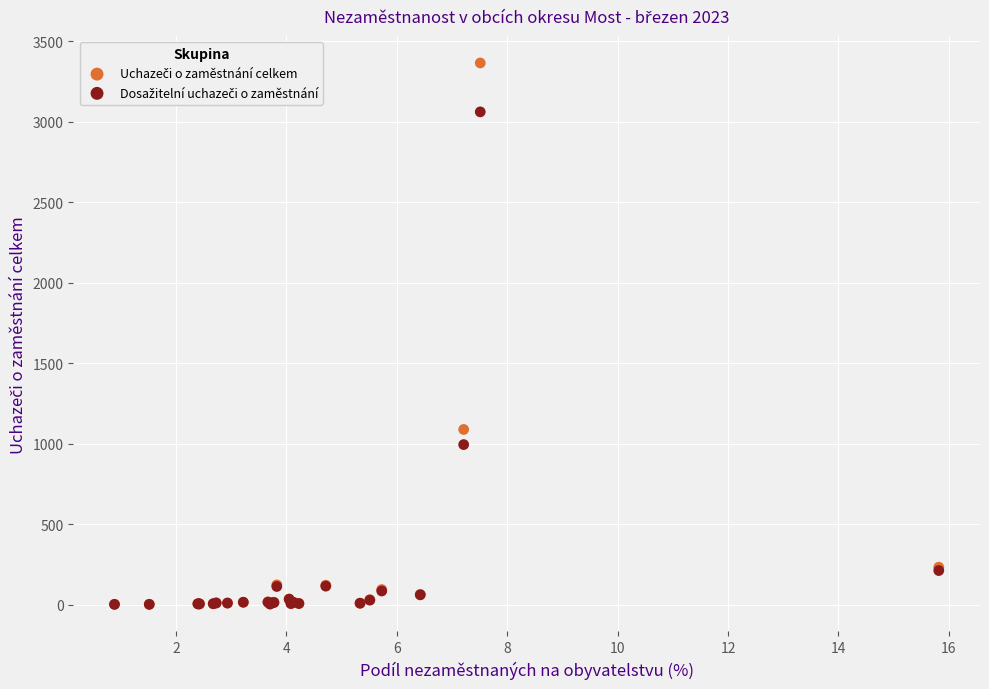

Across all series, what Y value is closest to 1683?

1088